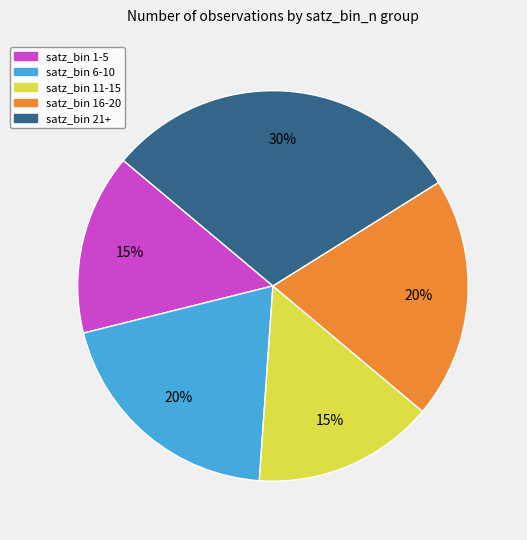

Approximately how many times larger is the value at satz_bin 21+ compared to satz_bin 11-15?

2.0